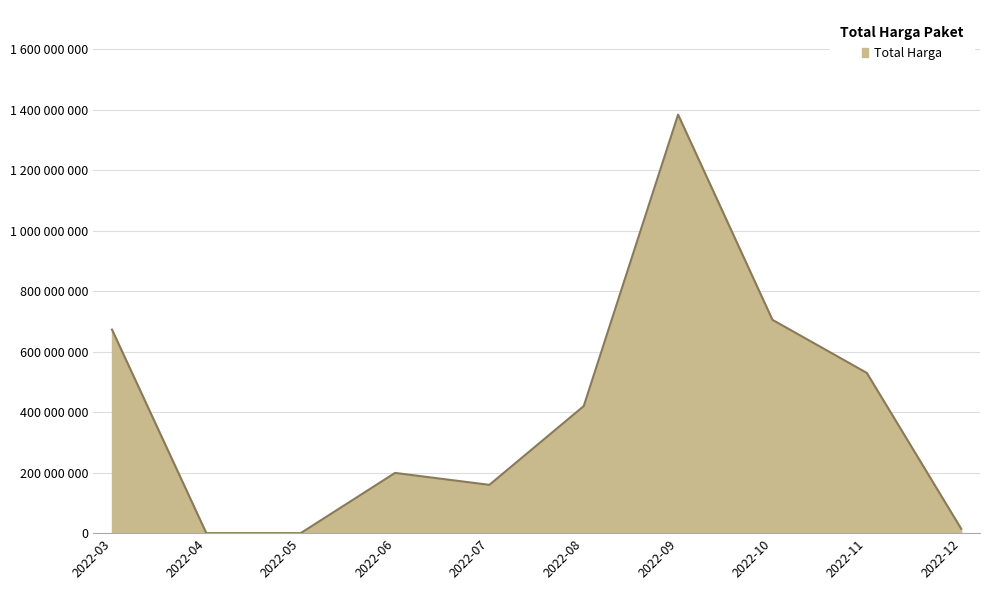

Does the chart have visible grid lines?

Yes